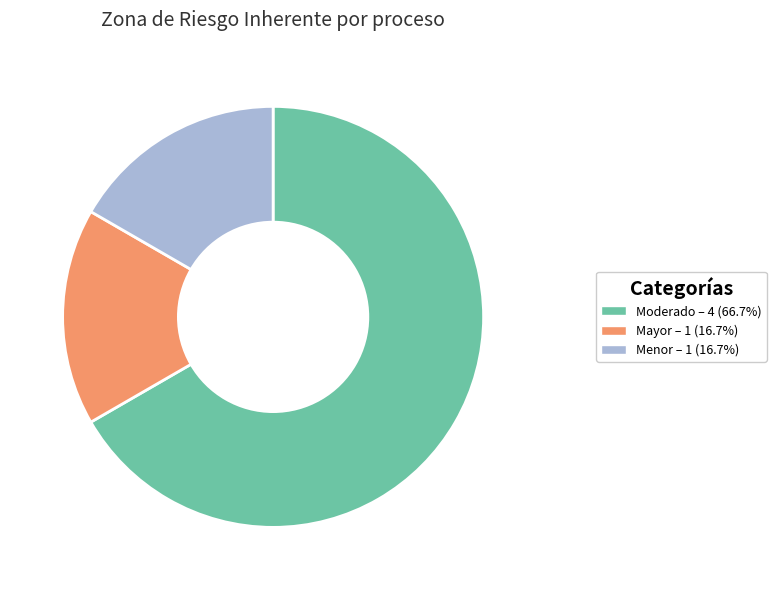

What is the ratio of the value at Moderado – 4 (66.7%) to the value at Mayor – 1 (16.7%)?

4.0